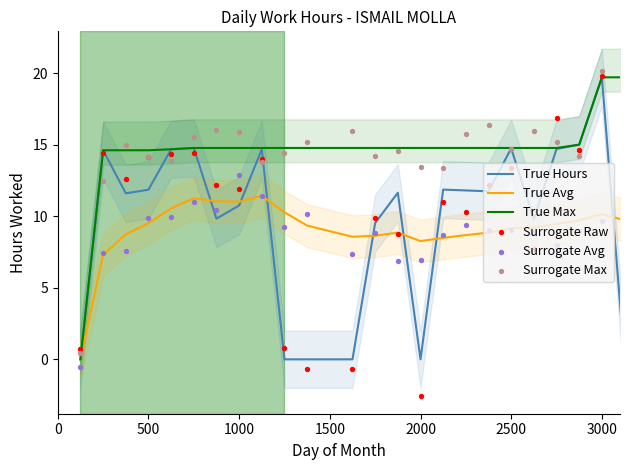

What are all the series names shown in the legend?

True Hours, True Avg, True Max, Surrogate Raw, Surrogate Avg, Surrogate Max